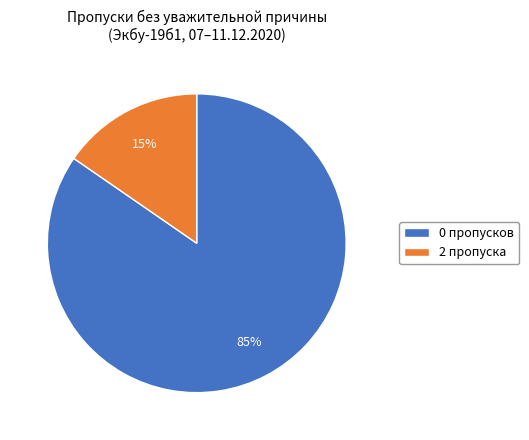

Rank the categories by value from lowest to highest.

2 пропуска, 0 пропусков